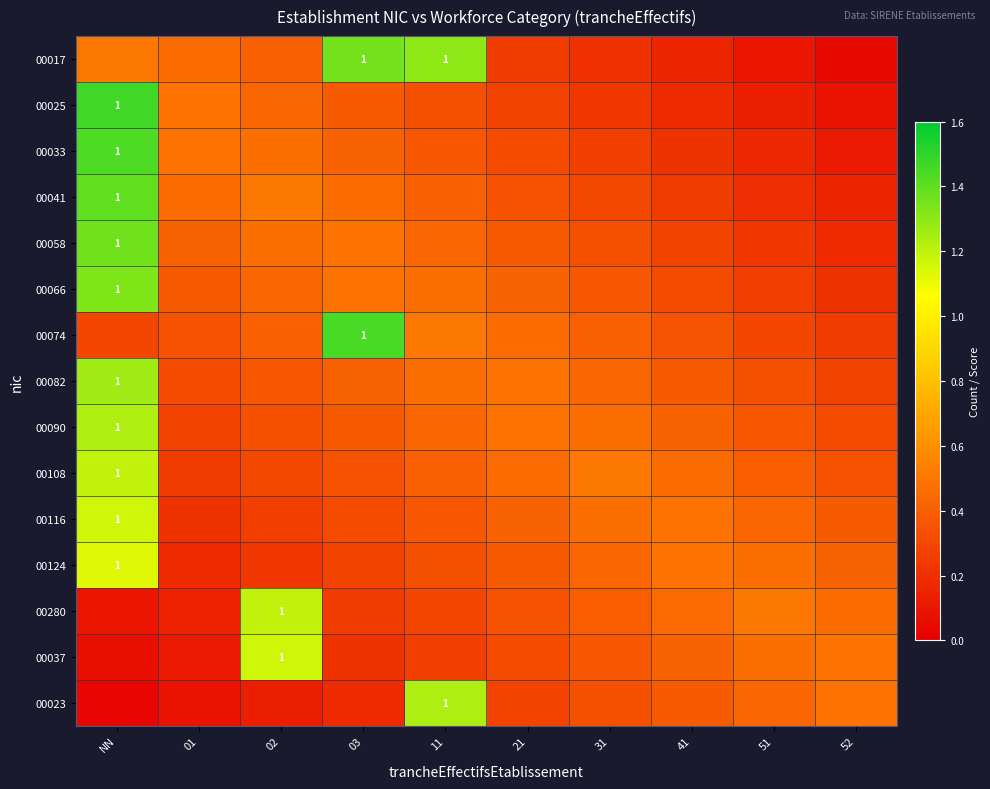

Between 21 and 52, which is larger?

21